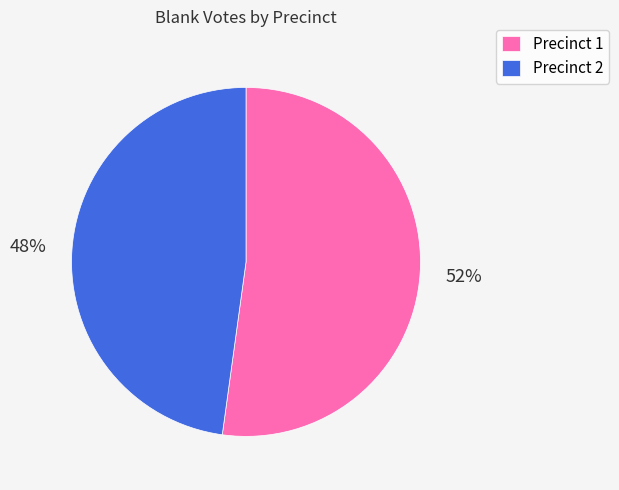

Combined, do Precinct 2 and Precinct 1 account for over 50%?

Yes